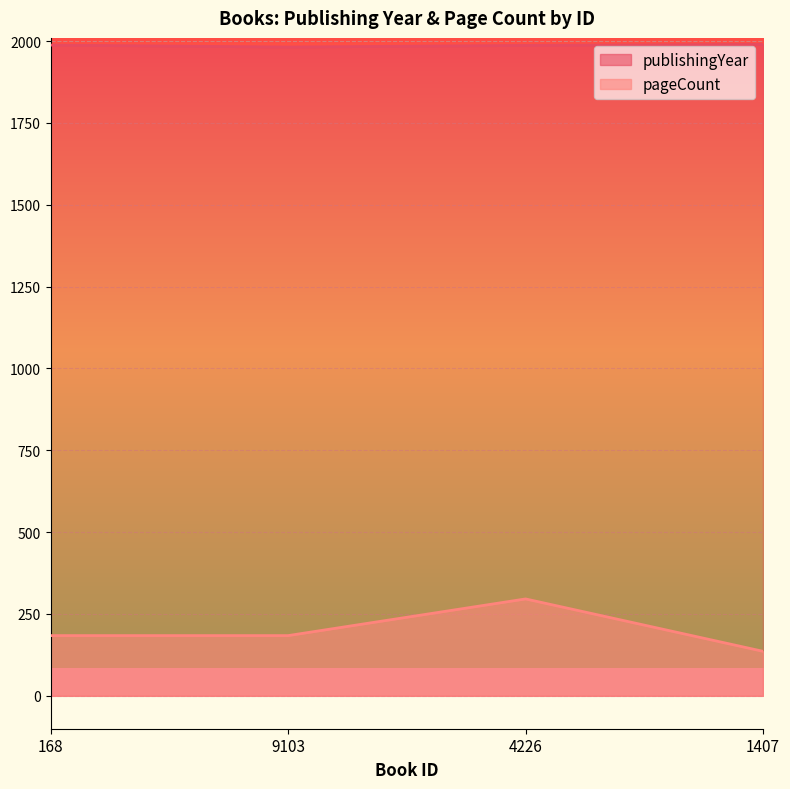

True or false: publishingYear has more than 2 points higher than both neighbors.

False